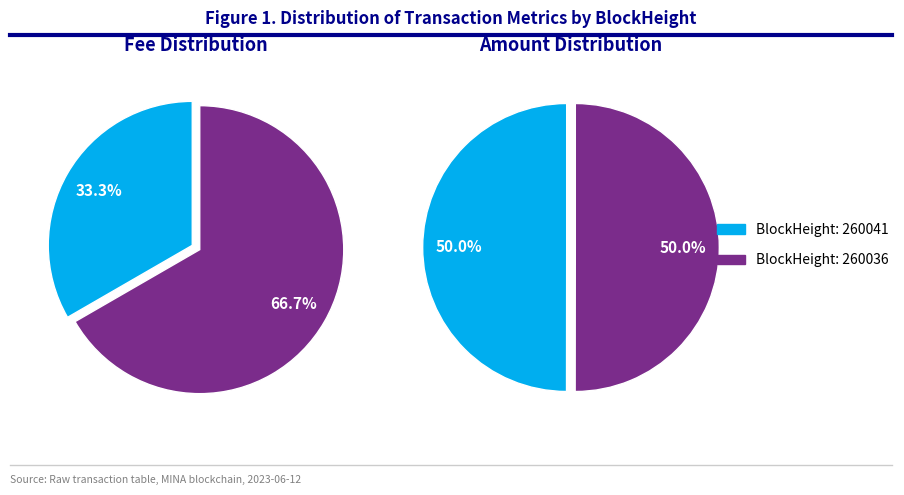

Which category has the biggest portion of the pie?

260036